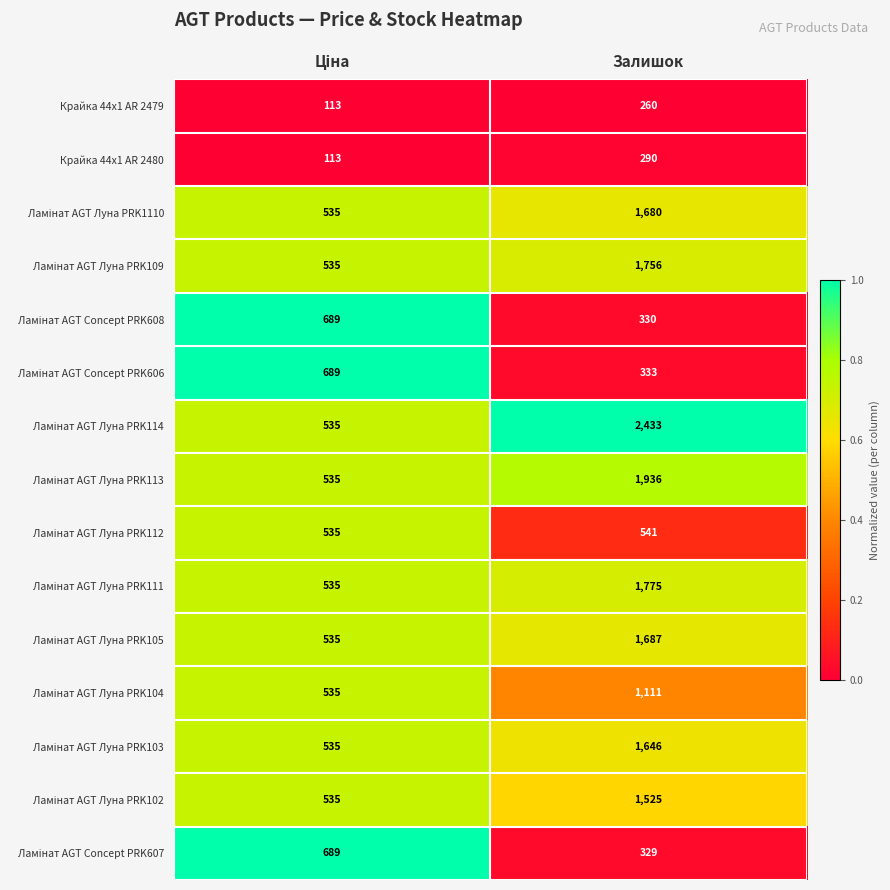

At which category is the sum across all series the highest?

Залишок